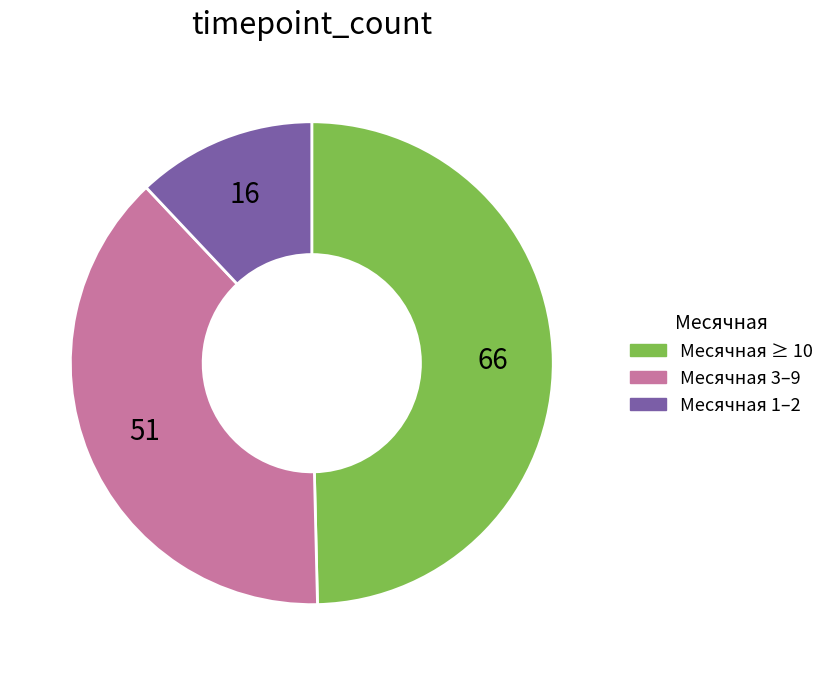

Which category has the smallest portion of the pie?

Месячная 1–2